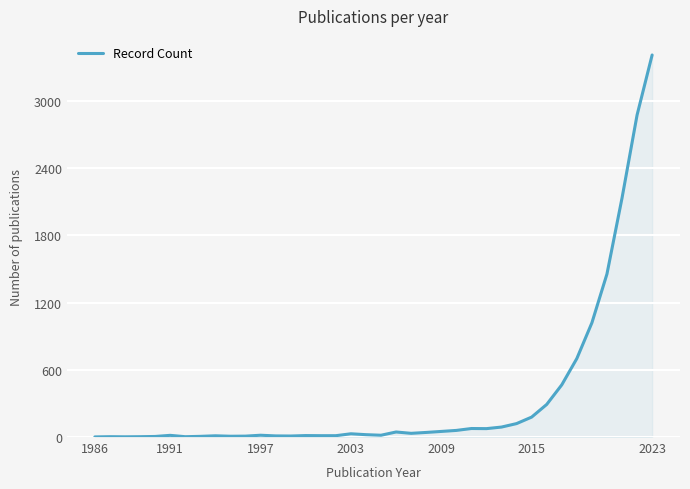

What is the difference between the maximum and minimum values?

3411